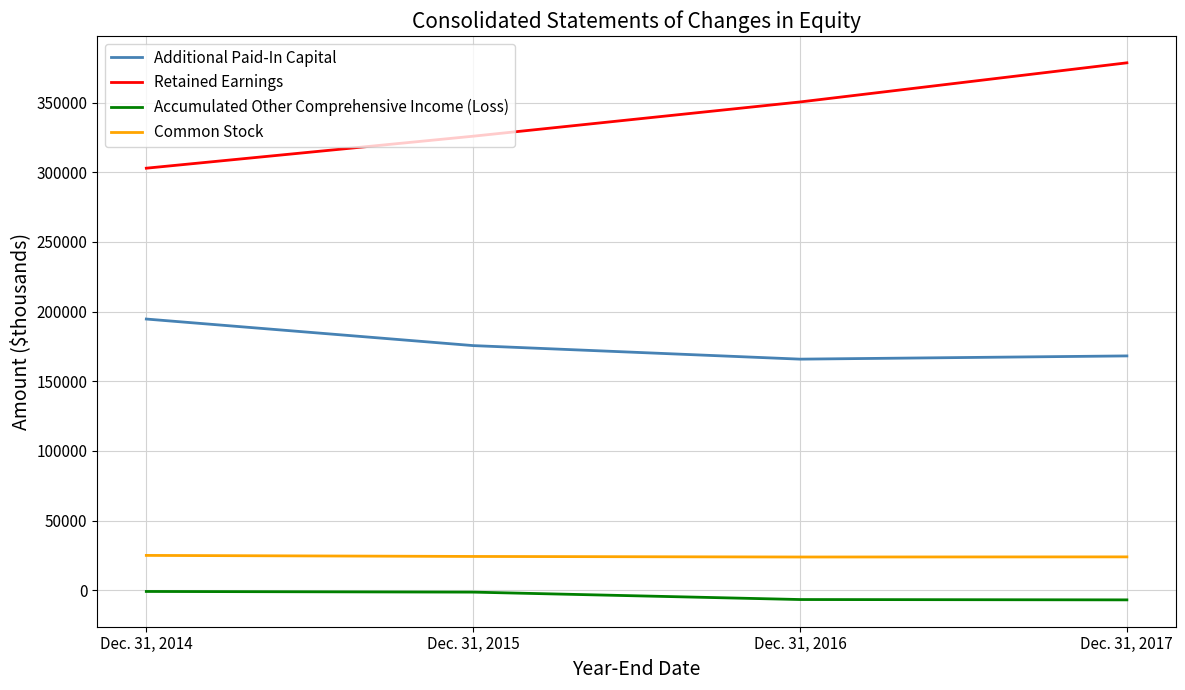

At which category is the sum across all series the highest?

Dec. 31, 2017